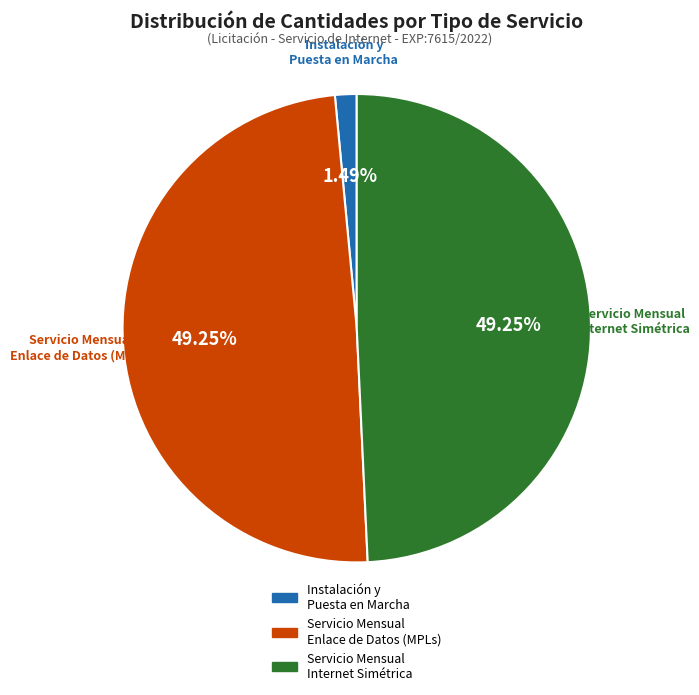

Do Instalación y Puesta en Marcha and Servicio Mensual Internet Simétrica together represent more than half of the pie?

Yes